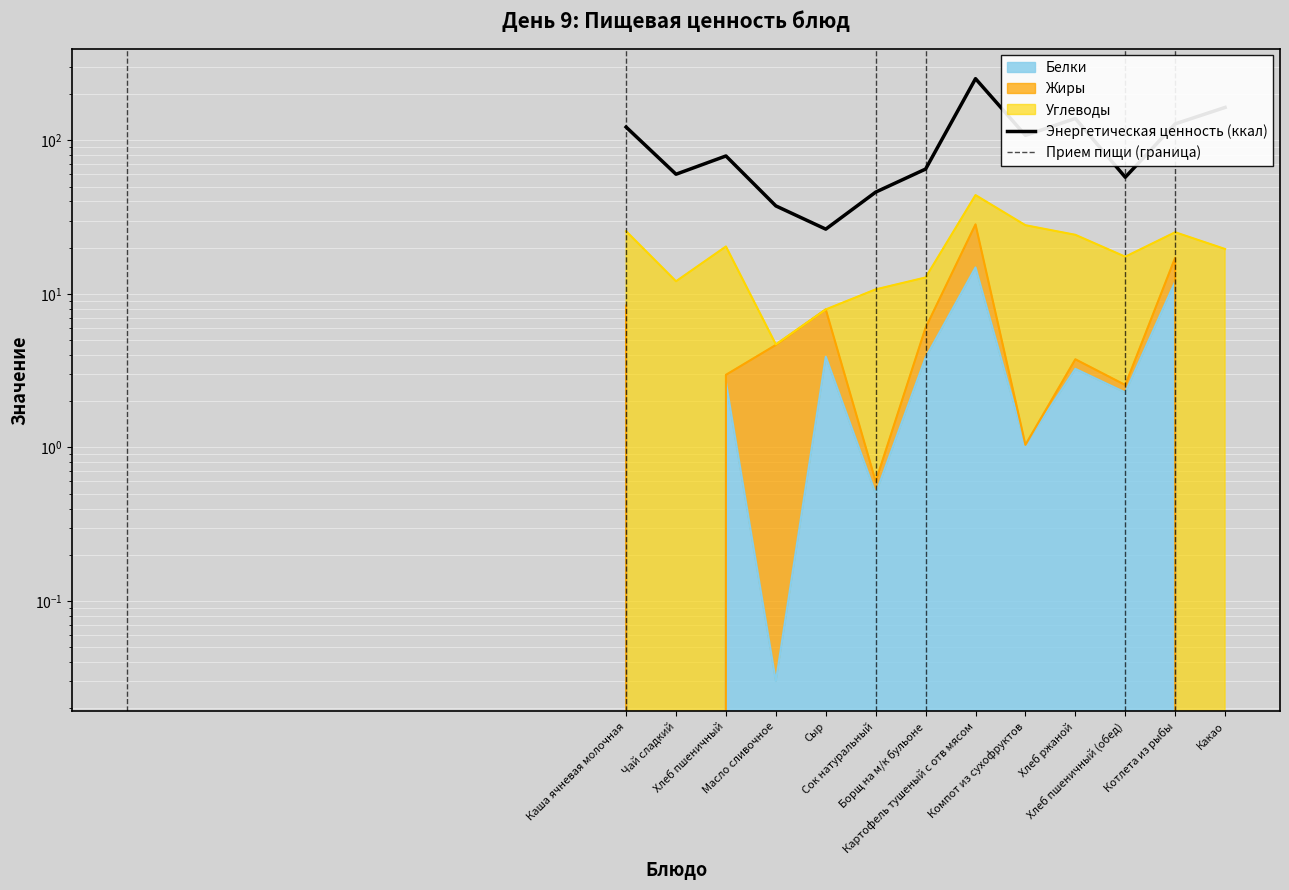

What position from the right is Какао?

1